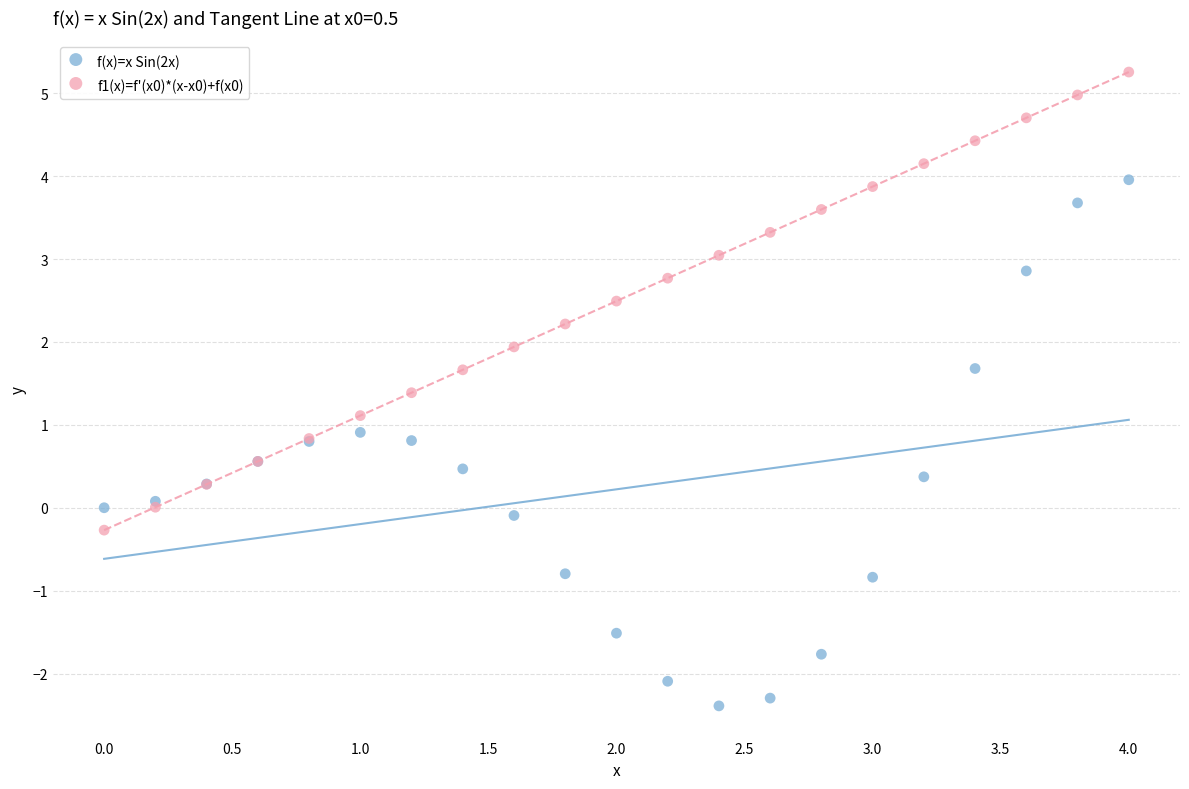

What is the X range (max minus min) for the scatter plot?

4.0